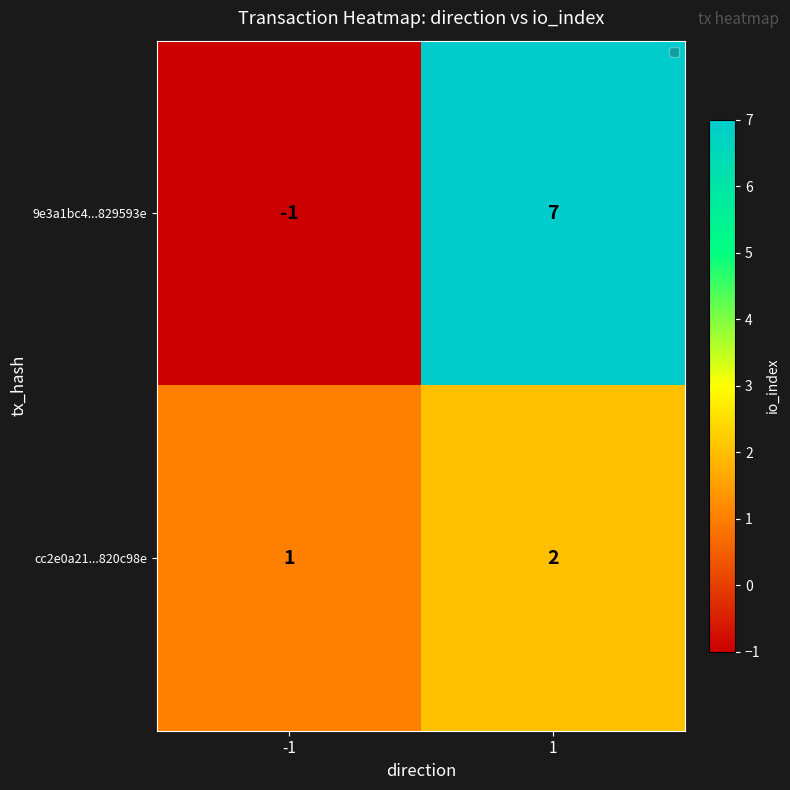

What is the difference between the highest and lowest values at 1?

5